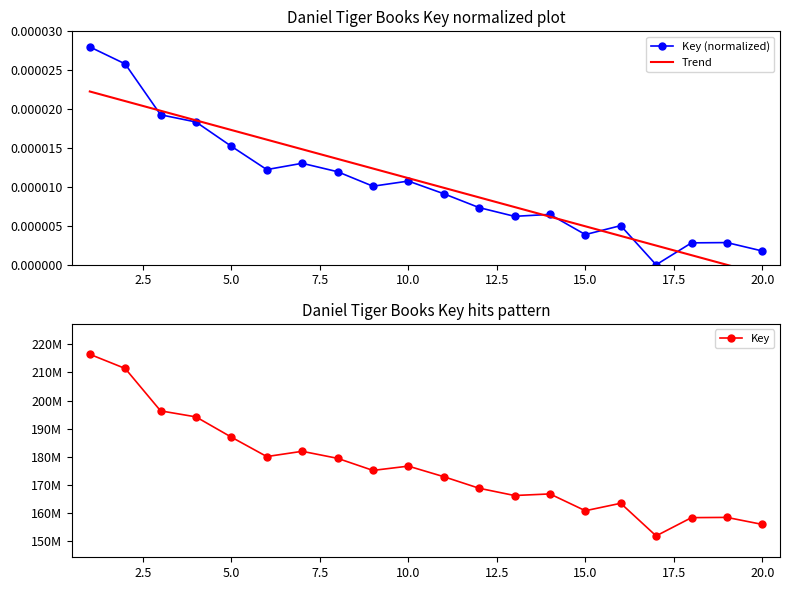

True or false: Key (normalized) has more than 1 points higher than both neighbors.

True